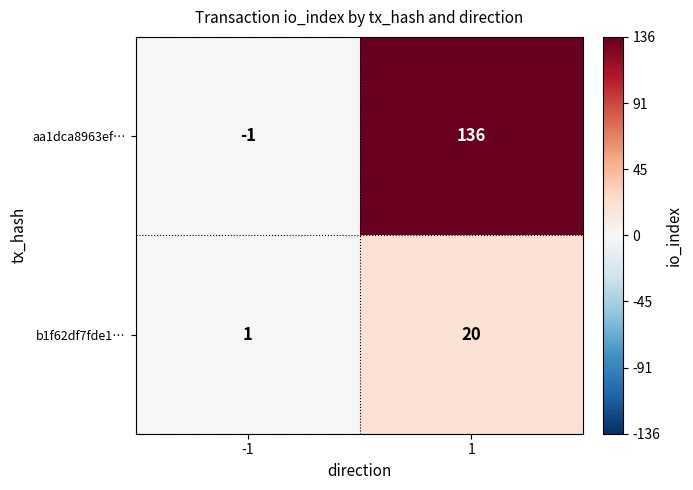

Rank the series by their maximum value, from lowest to highest.

b1f62df7fde1…, aa1dca8963ef…